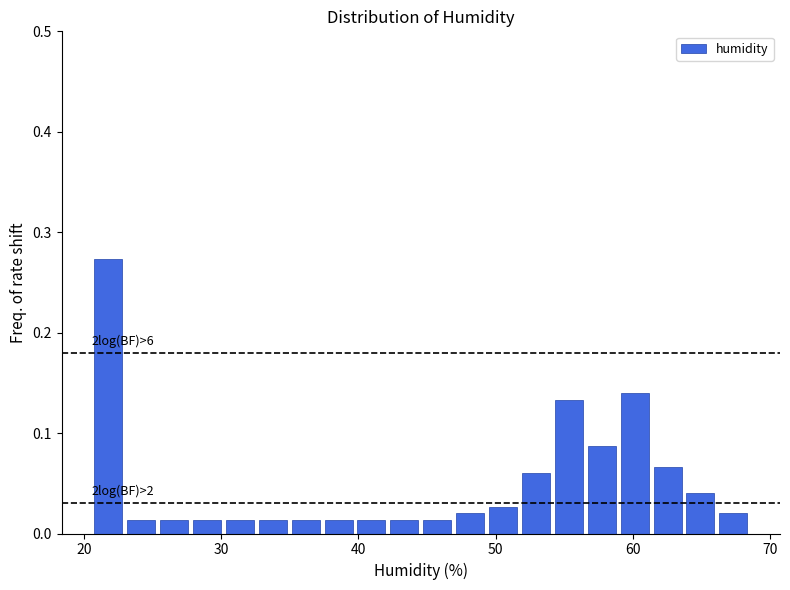

Read against the x-axis, roughly where is the centre of the tallest bar?

22